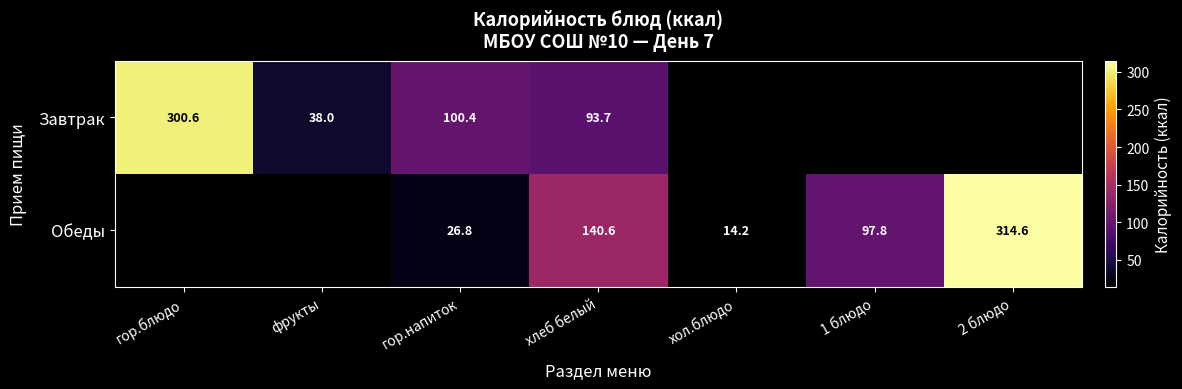

Between 1 блюдо and гор.напиток, which is larger?

гор.напиток